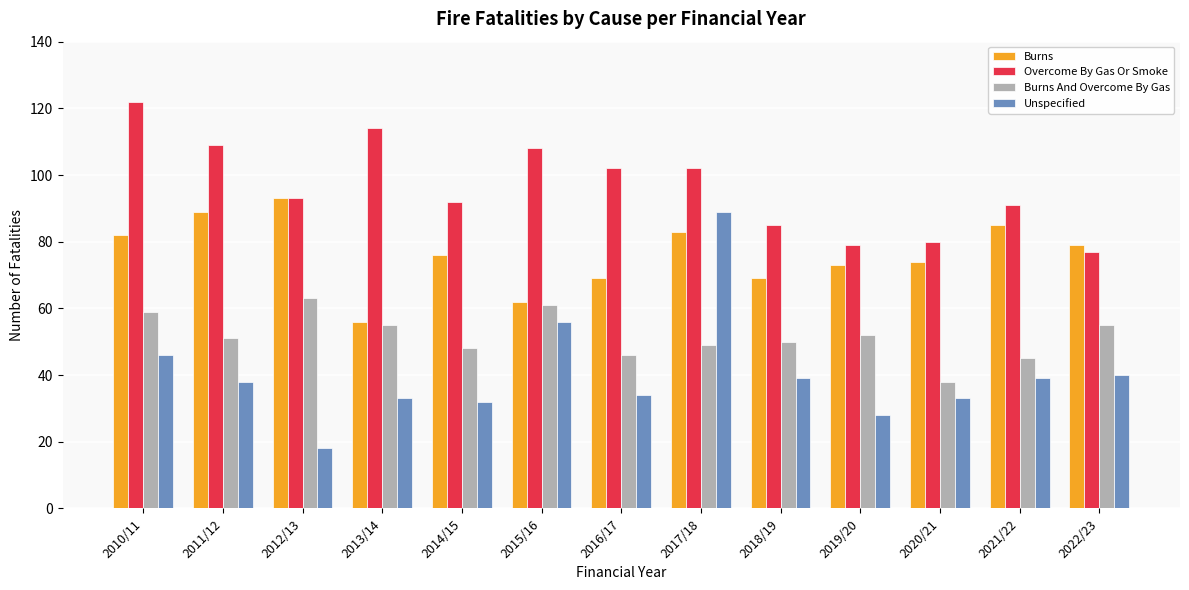

What is the lowest value of the Burns And Overcome By Gas series?

38